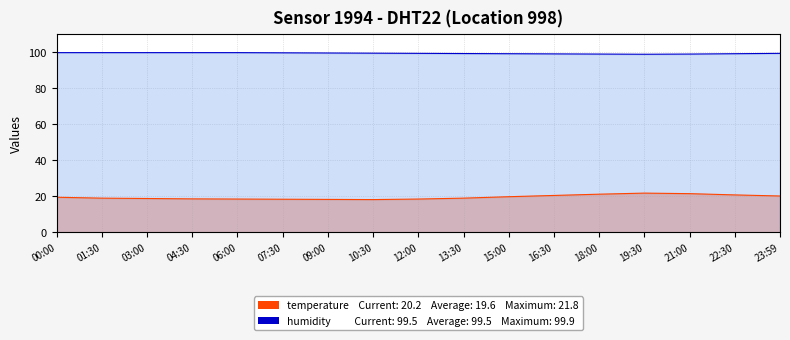

At how many categories does at least one series exceed 41?

17